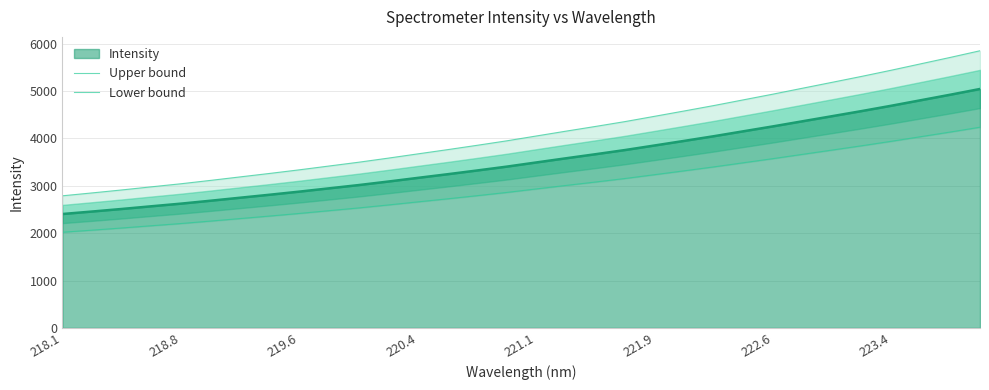

What is the highest value of the Intensity series?

5042.1